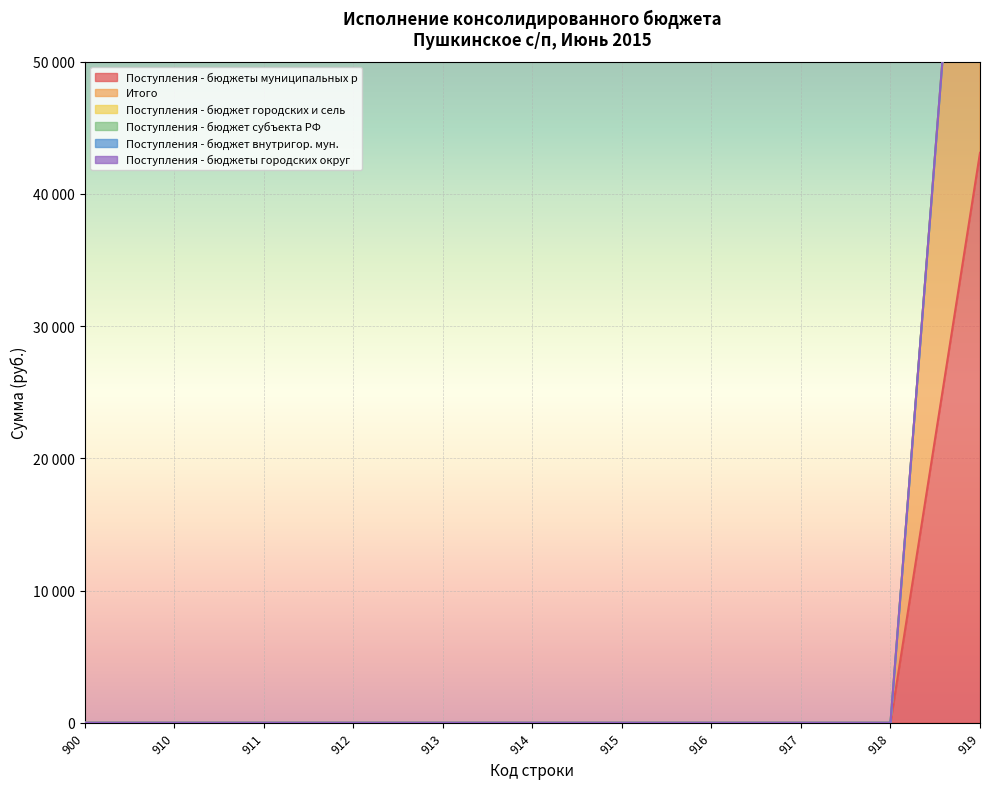

True or false: Поступления - бюджеты городских округ and Поступления - бюджет субъекта РФ cross at least once.

False